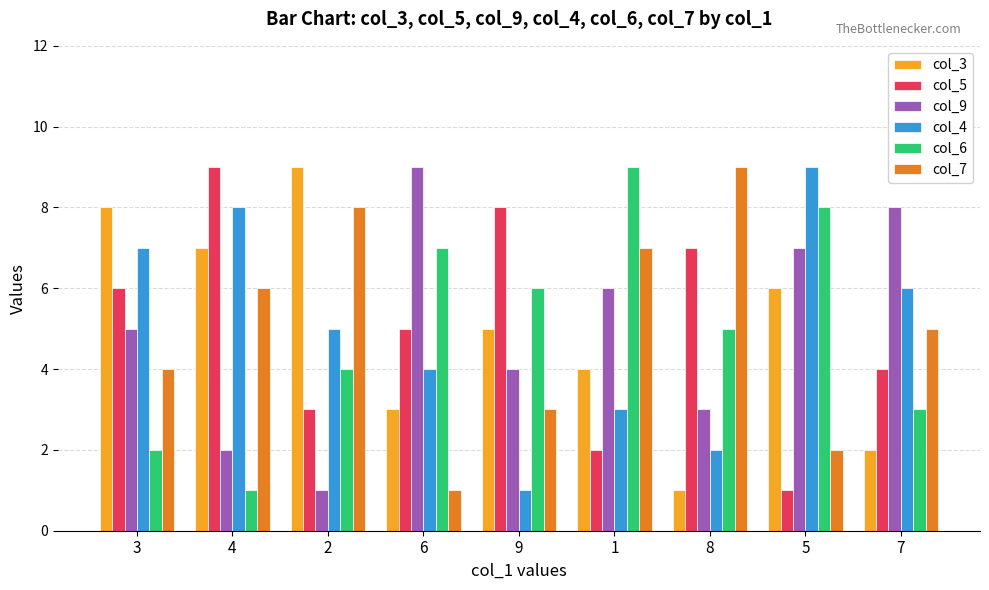

What is the difference between the highest and lowest values at 4?

8